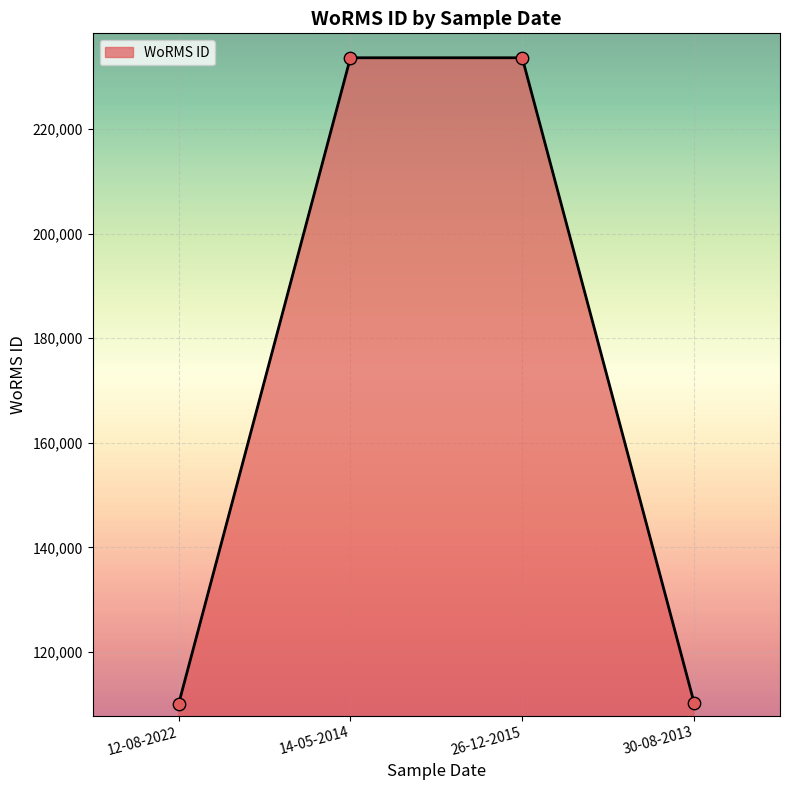

Which has a higher value, 12-08-2022 or 26-12-2015?

26-12-2015